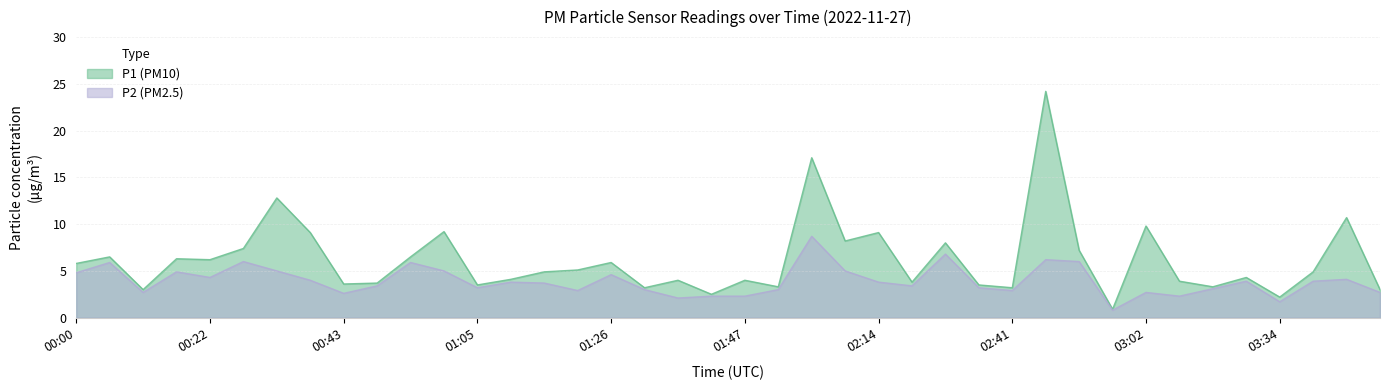

How many values in the P2 series exceed 3?

26